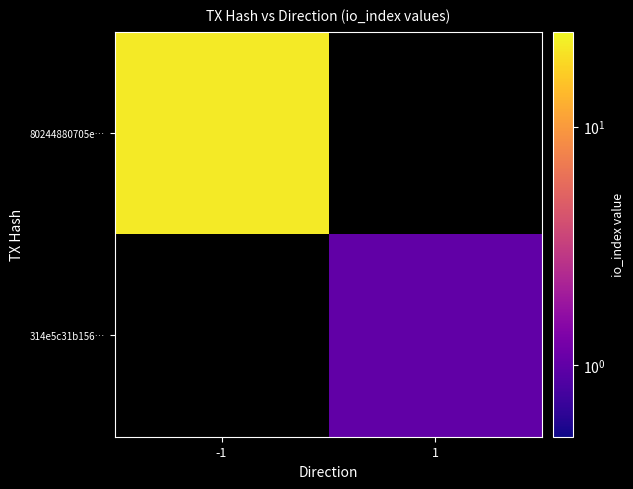

List the series in order of their overall mean, highest first.

80244880705e…, 314e5c31b156…